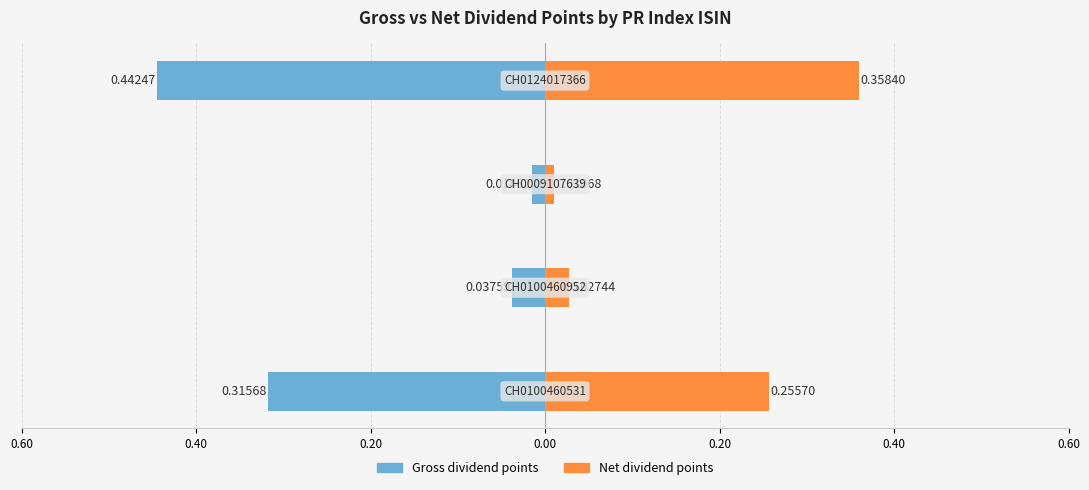

What is the greatest value displayed?

0.4